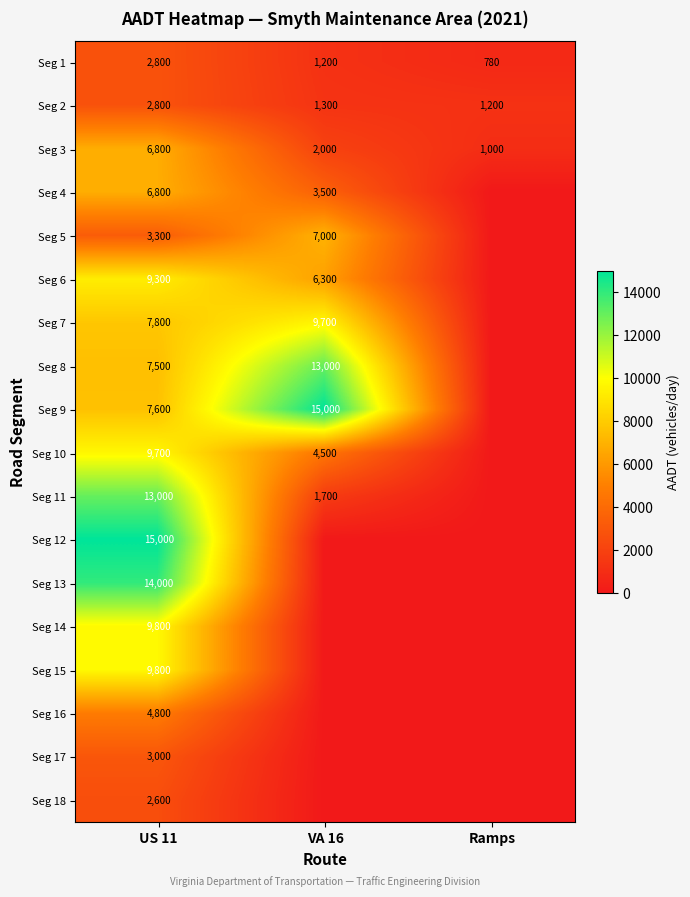

What is the total value across all series at US 11?

136400